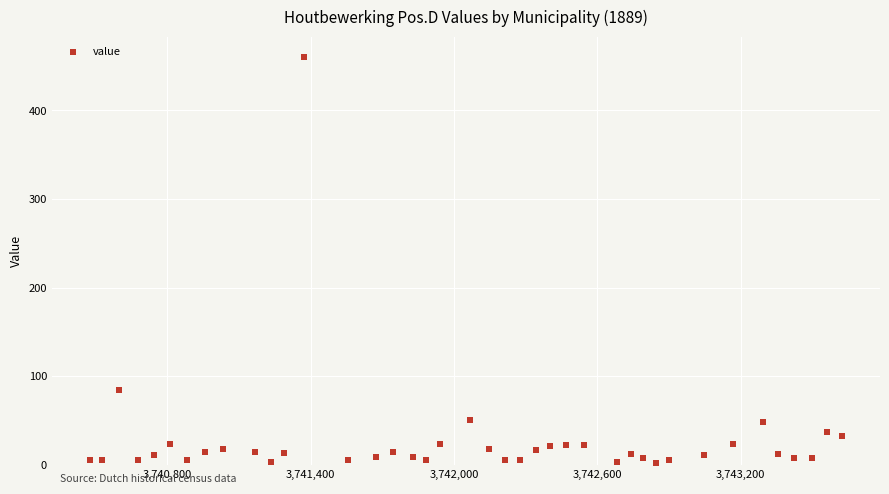

What Y value in the scatter plot is closest to 231?

84